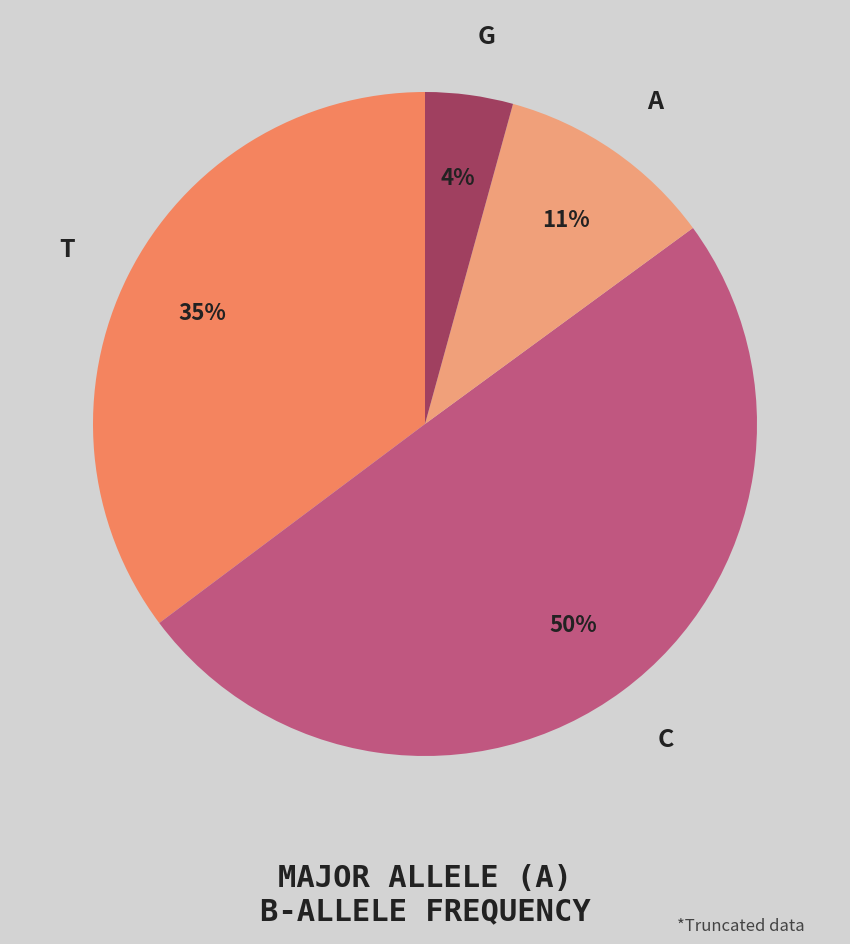

True or false: C accounts for 50% of the total.

True